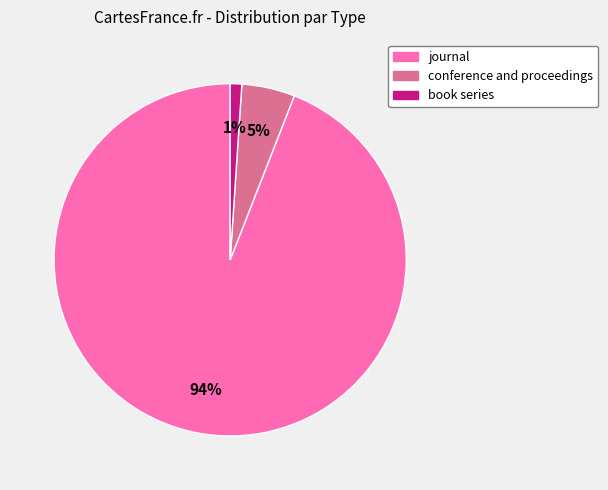

What is the smallest slice in the pie chart?

book series